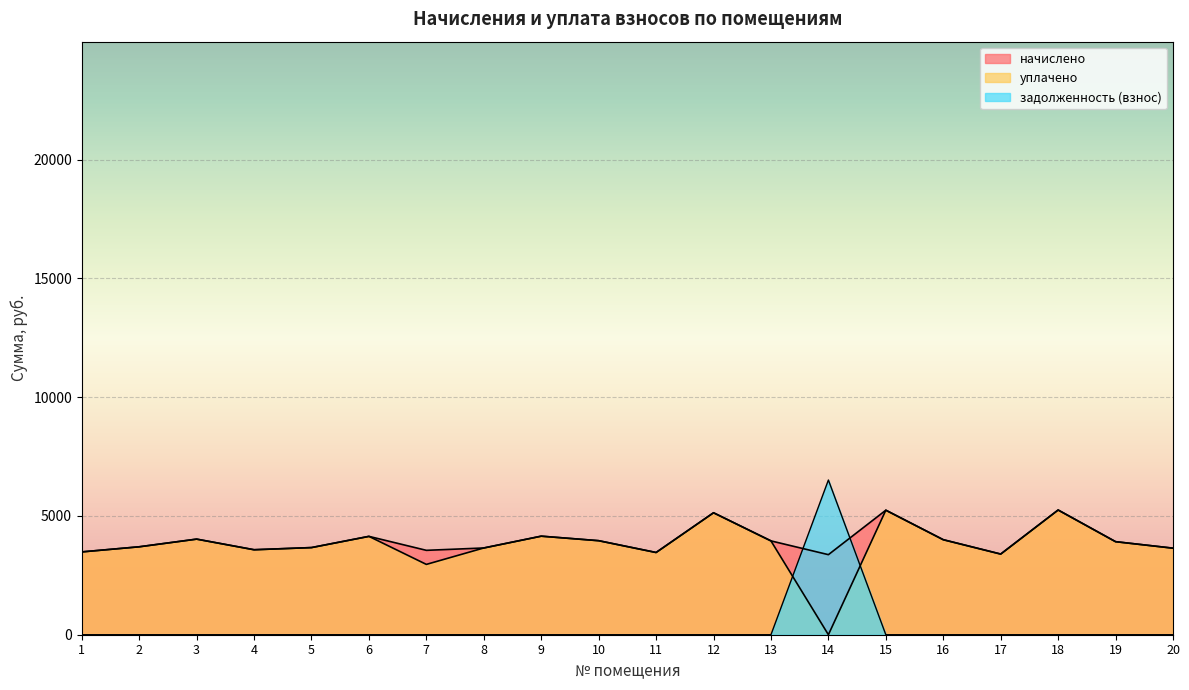

What is the value of the начислено point at the 14th from the left?

3370.0